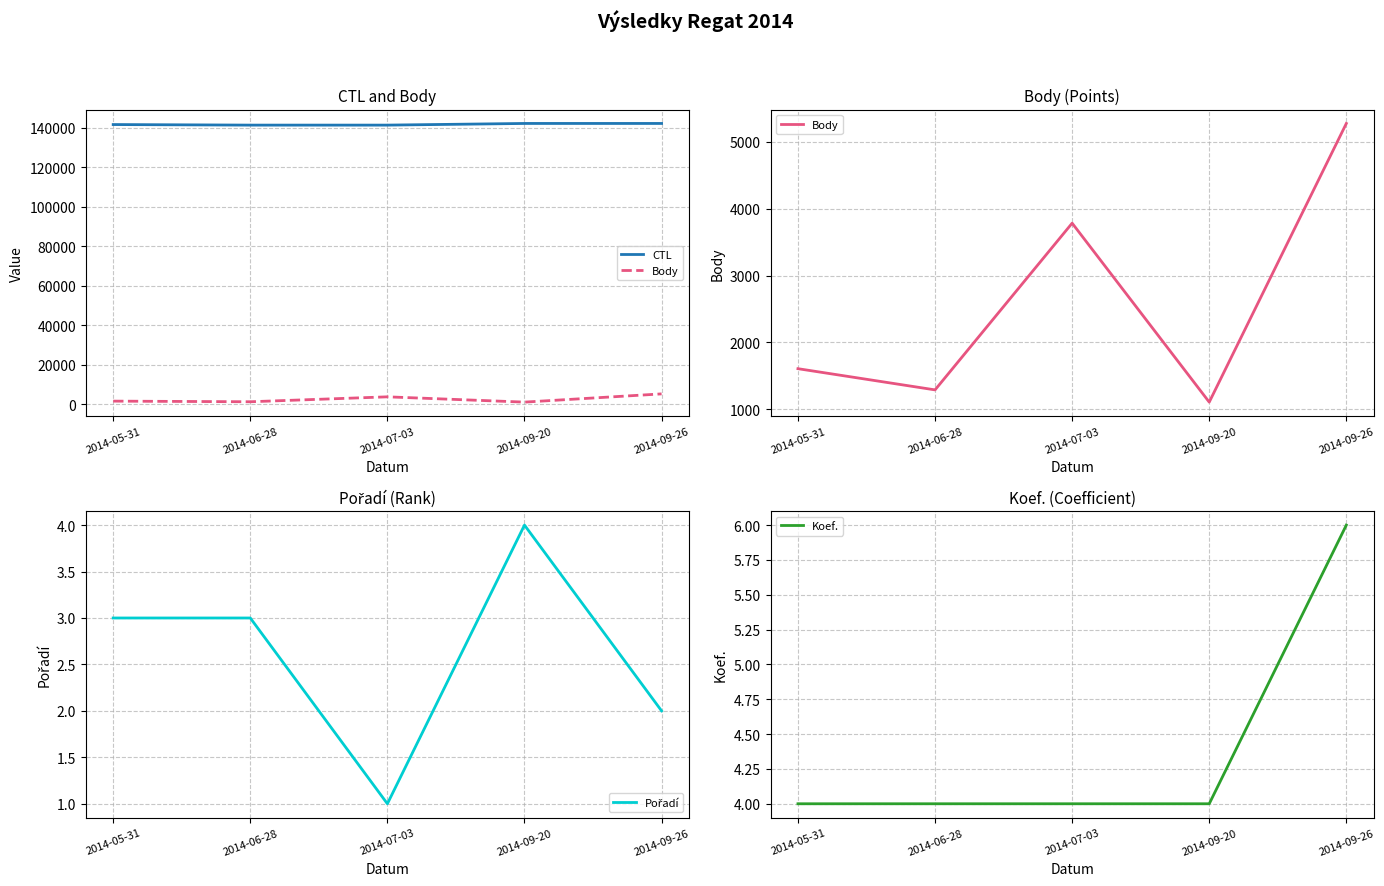

Reading left to right, what are all the values shown in this chart?

CTL: 141608	141322	141324	142161	142163
Body: 1608	1291	3784	1108	5275
Pořadí: 3	3	1	4	2
Koef.: 4	4	4	4	6